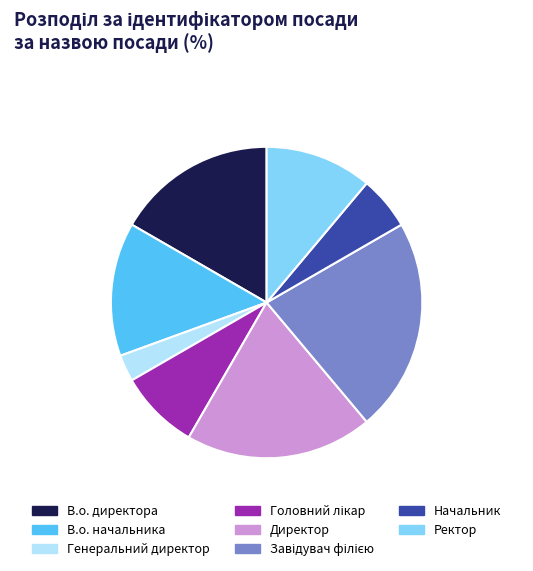

Count the number of slices in the pie.

8